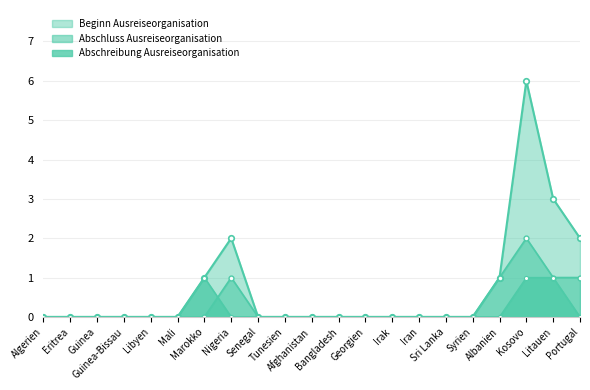

The value of Abschreibung Ausreiseorganisation at Libyen is 0. True or false?

False